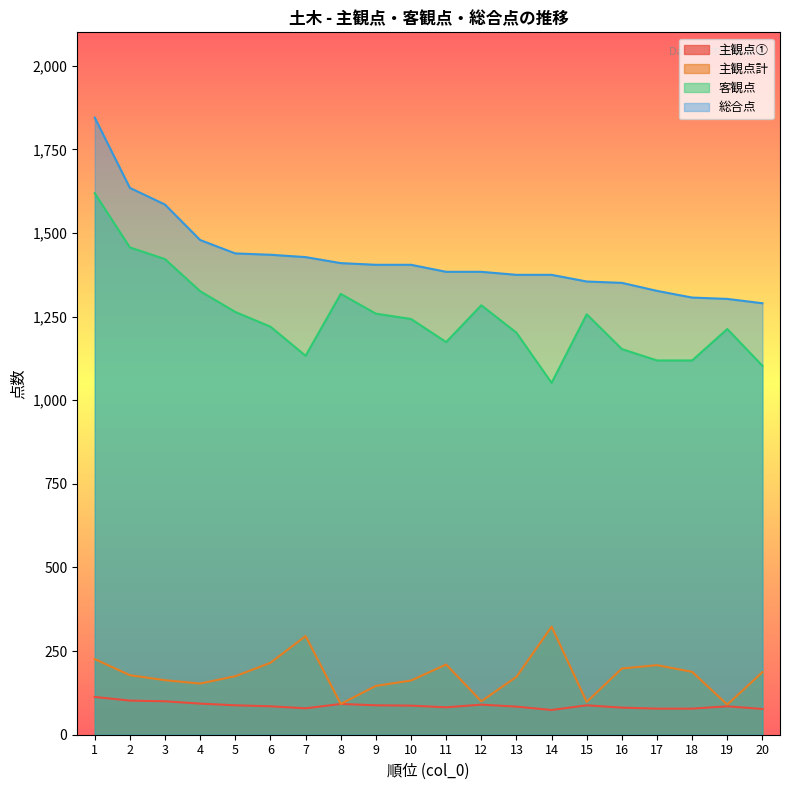

What is the average value of the 主観点計 series?

179